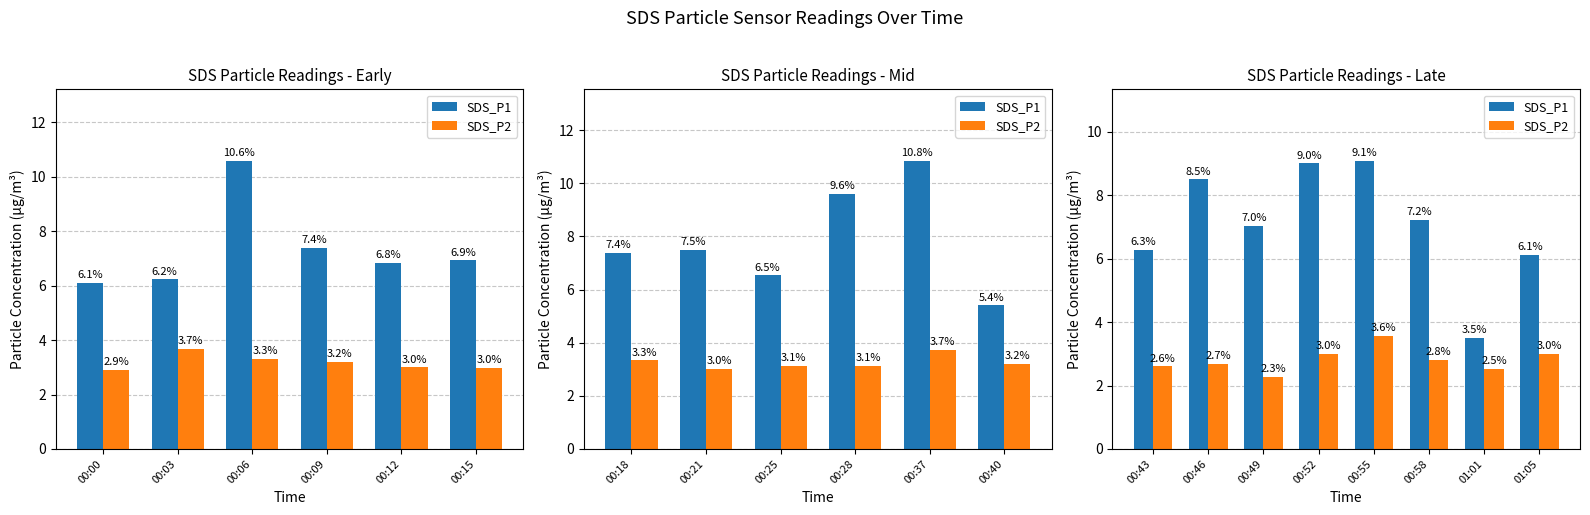

Which series has the largest total across all categories?

SDS_P1